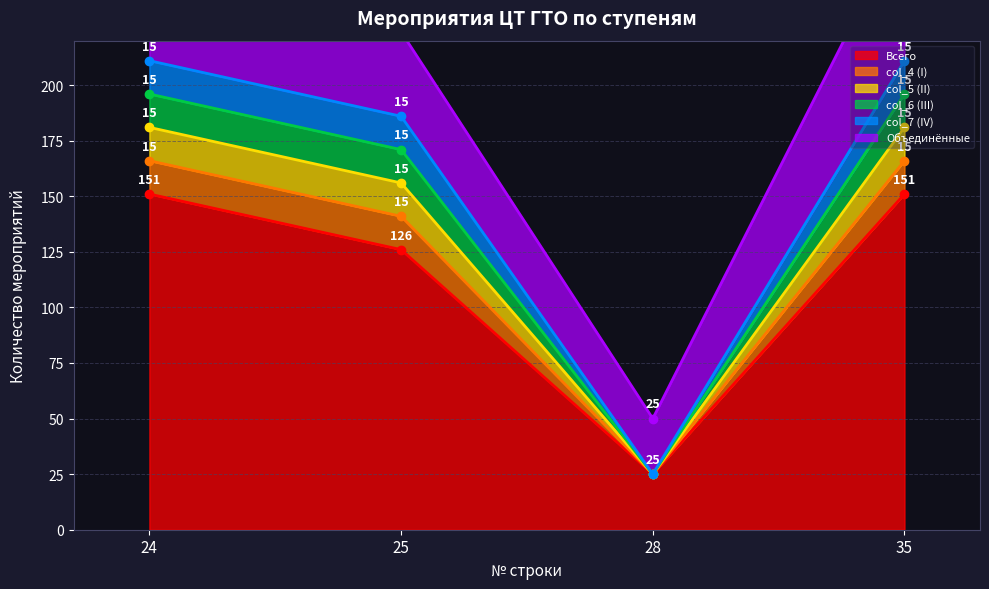

How many lines are shown in the chart?

6